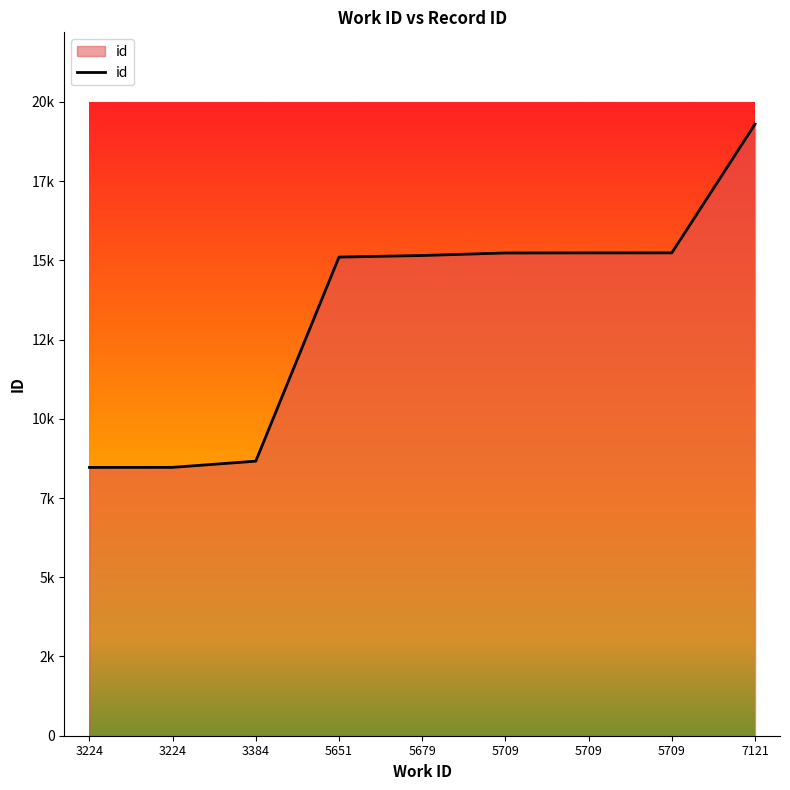

The value at 5709 is 15237. True or false?

True